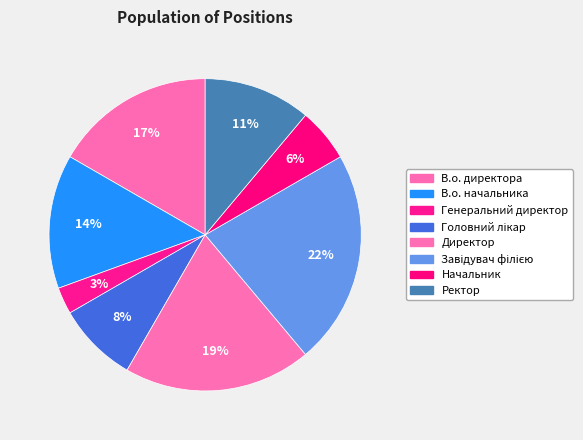

The В.о. начальника slice represents 14% of the pie. True or false?

True